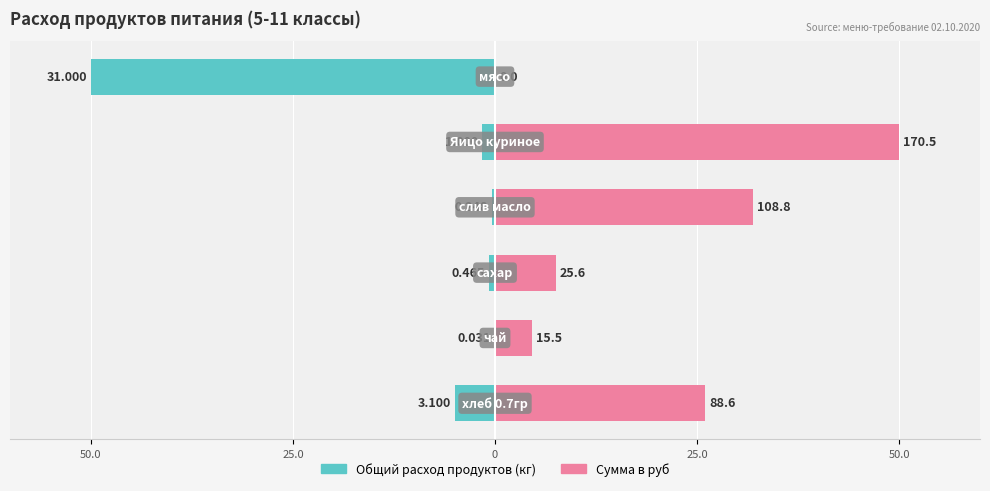

What are all the series names shown in the legend?

Общий расход продуктов, Сумма в руб